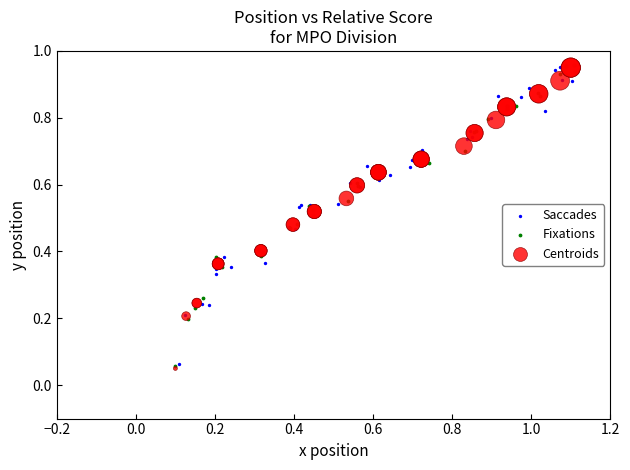

Which series has the largest Y range (max minus min)?

Centroids